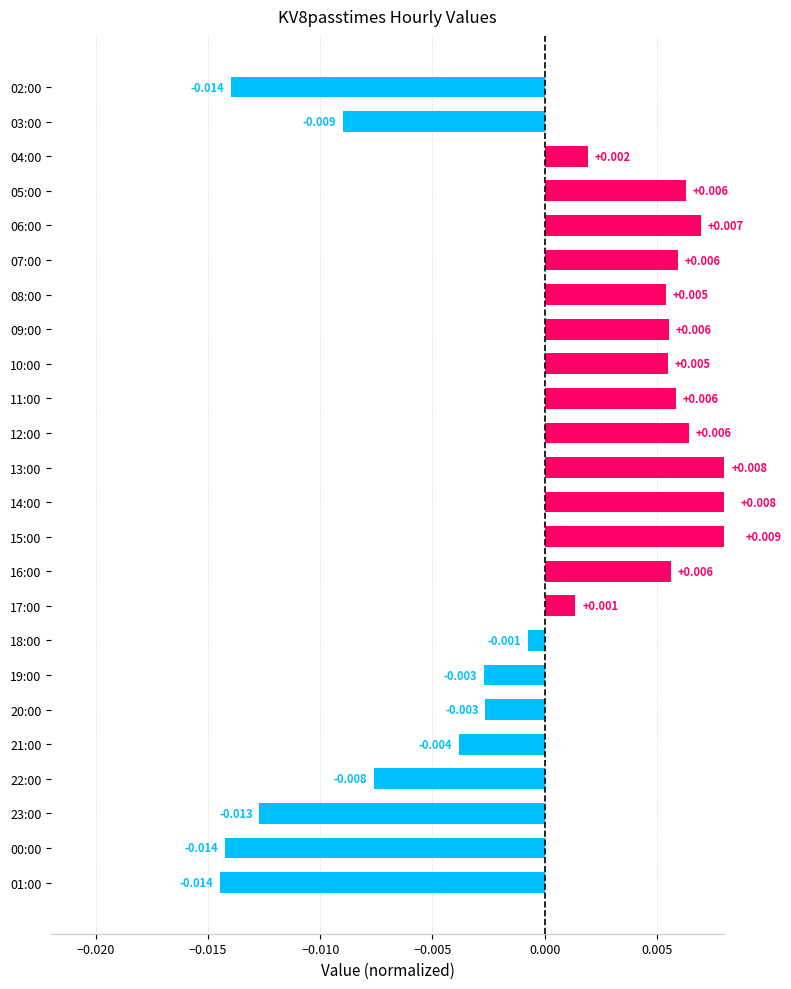

The value at 19:00 is -0.0. True or false?

False